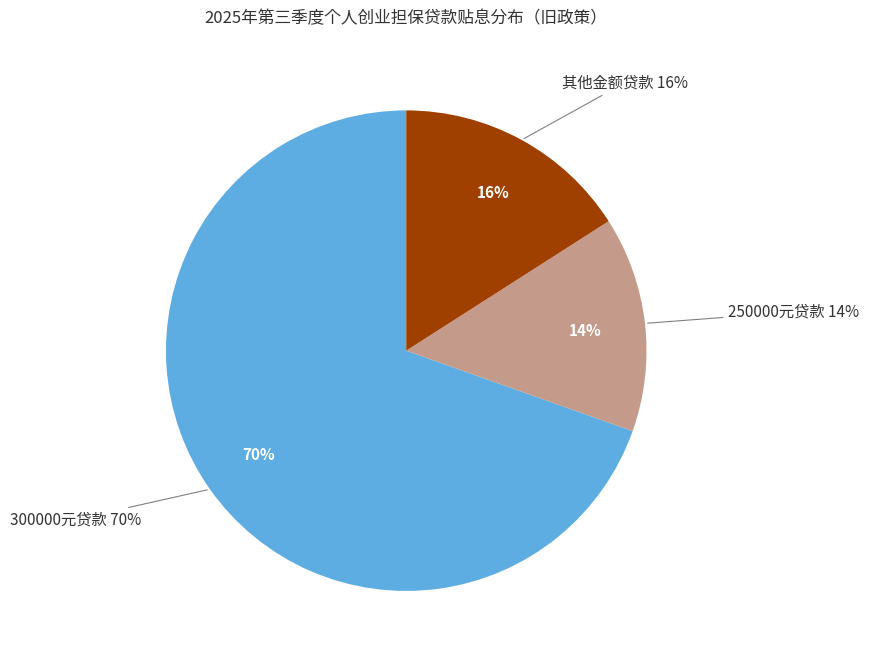

Does 李振国 represent more than half of the total?

No